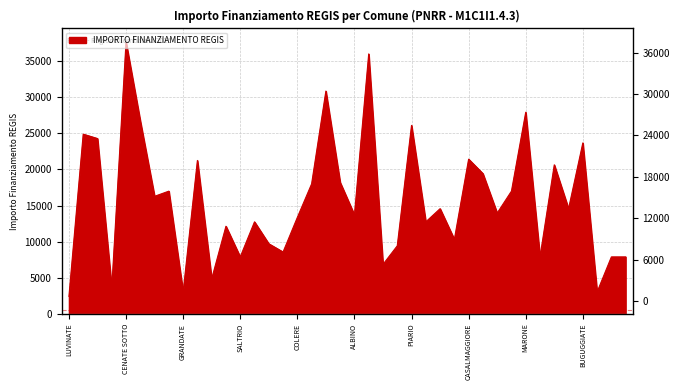

How many values are below 14568?

20